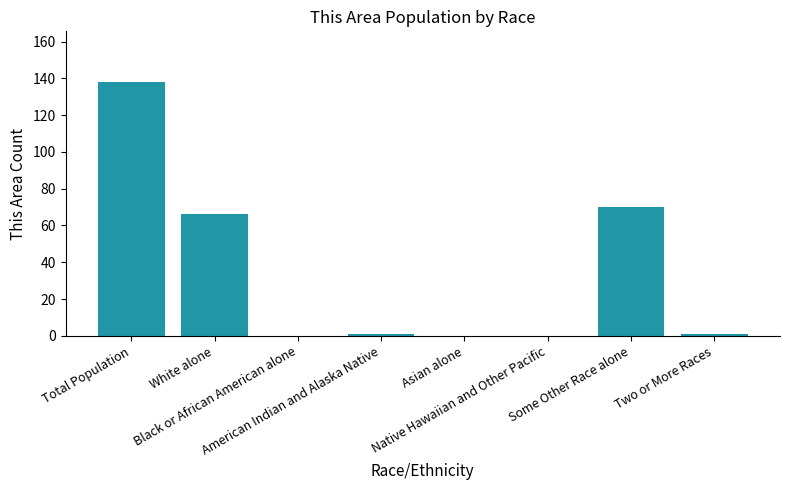

Where is the data nearest to the value 69?

Some Other Race alone